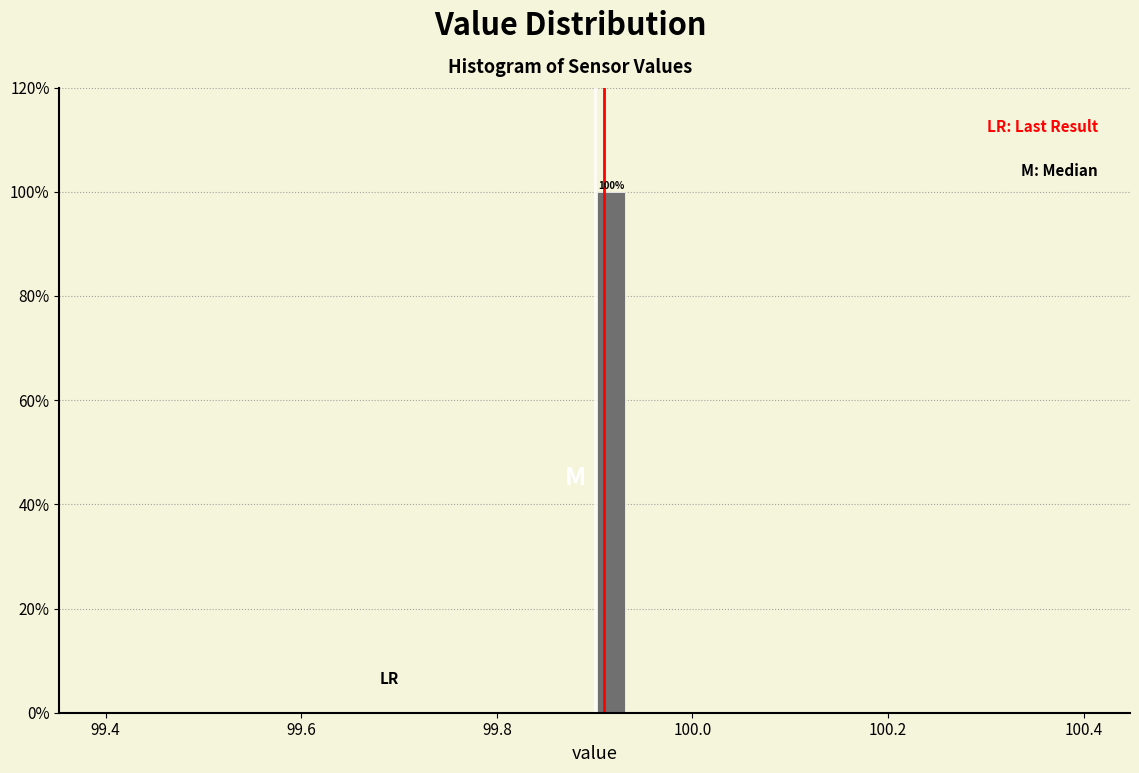

Around what value on the x-axis is the tallest bar? Give the approximate position of its centre, as read against the axis.

99.92